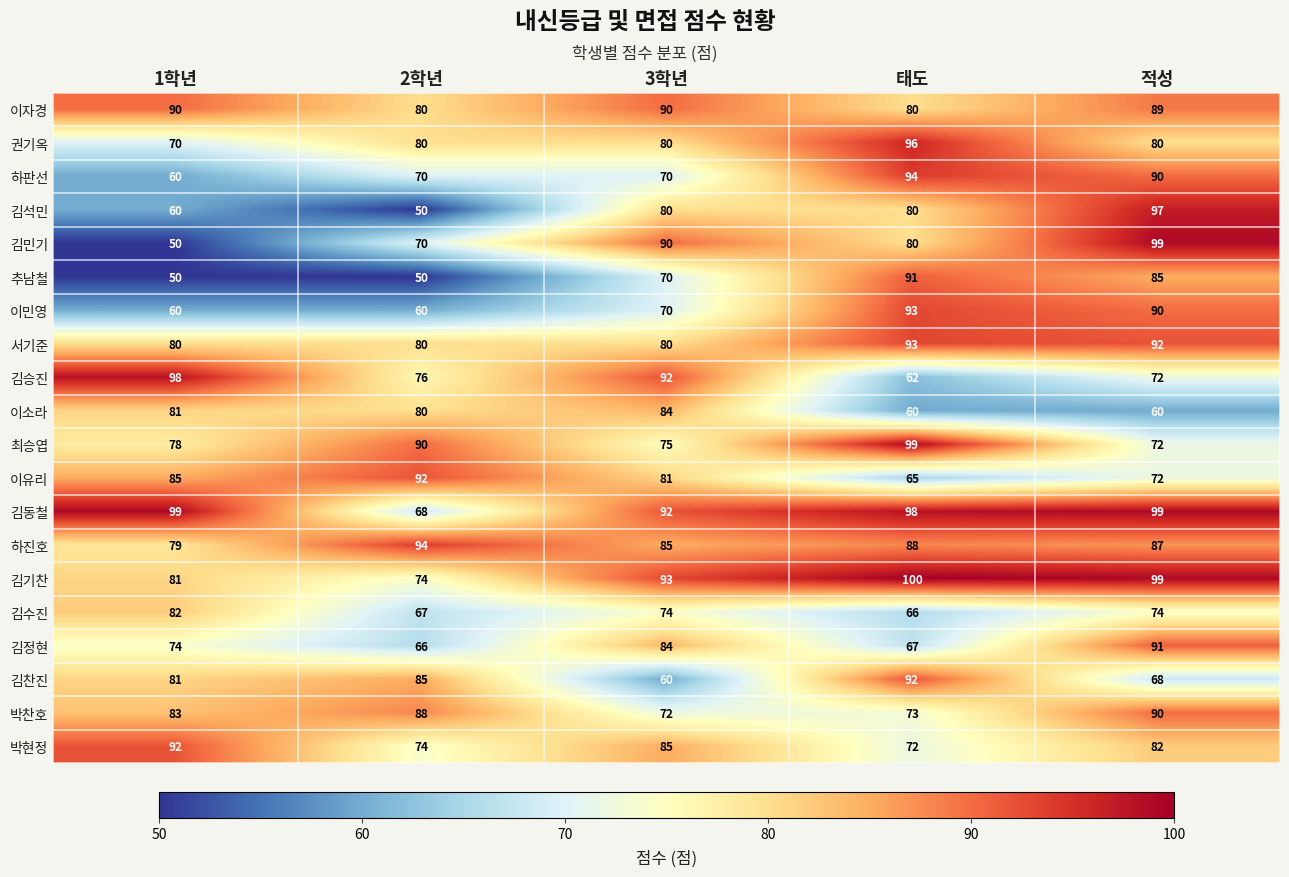

What is the sum of all 김정현 values?

382